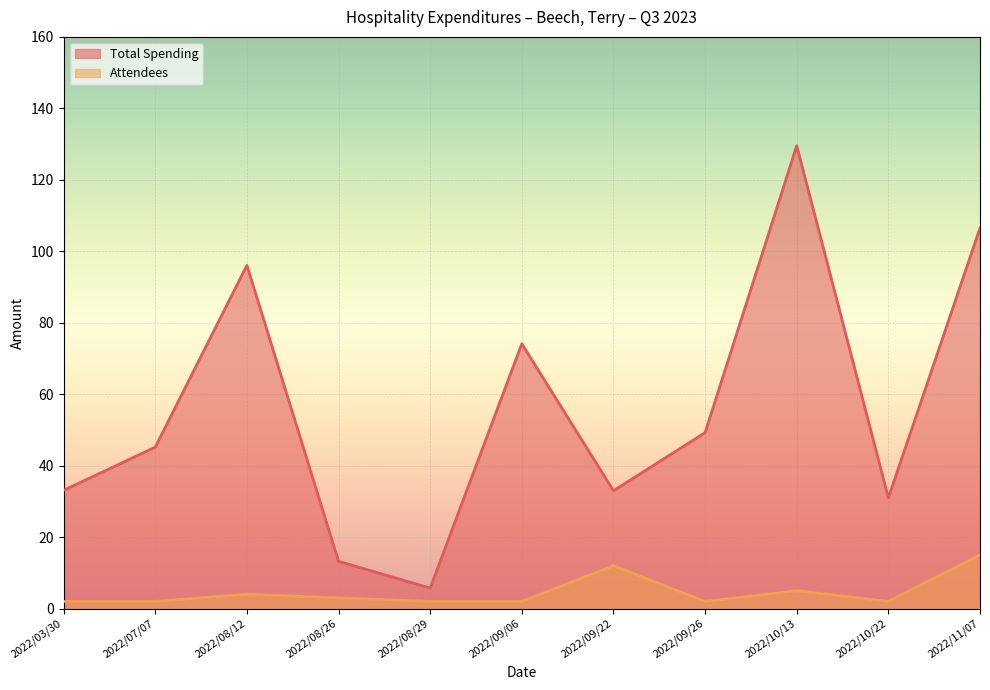

At which label is Total Spending closest to 67?

2022/09/06